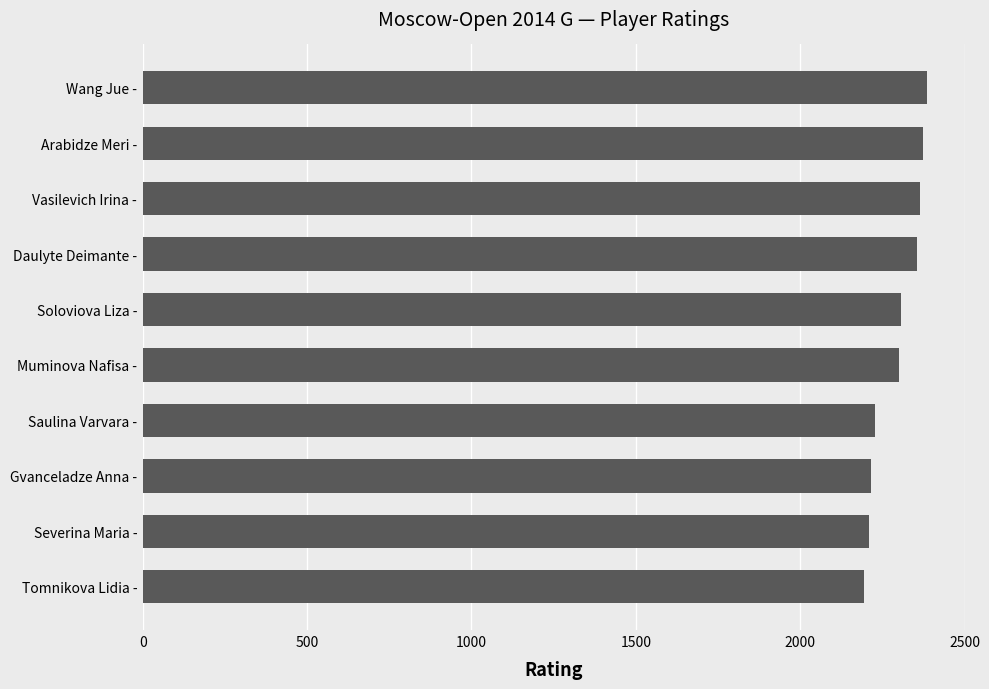

What is the sum of all values?

22938